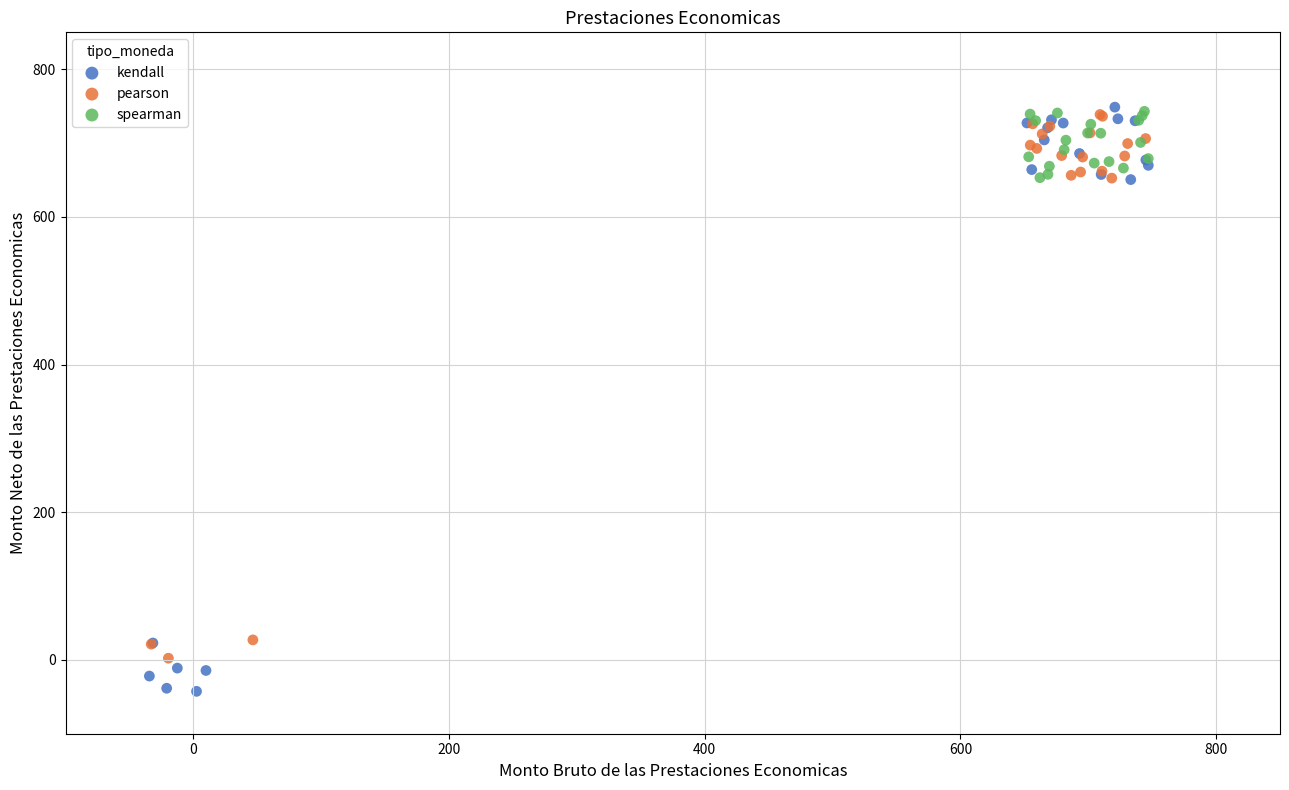

Which series has the largest Y range (max minus min)?

kendall